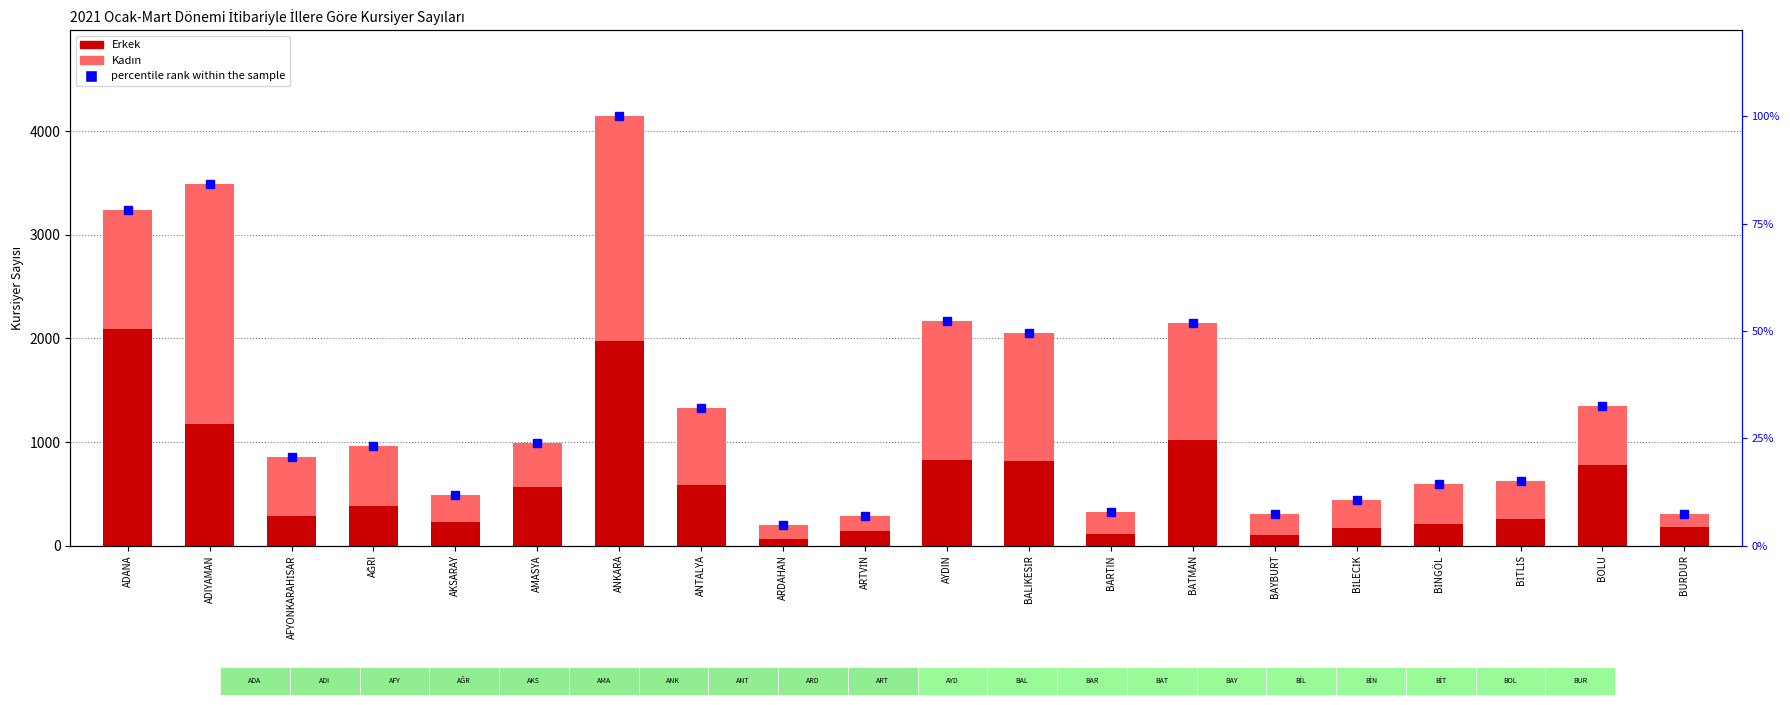

What is the difference between the maximum and minimum values in the percentile rank within the sample series?

95.2